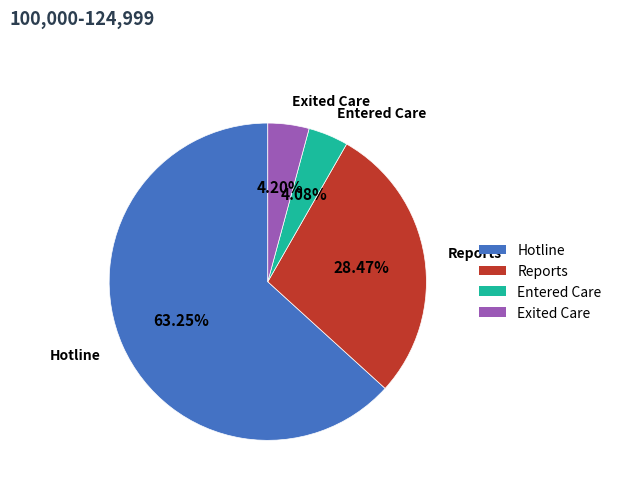

To the nearest percent, what percentage of the pie is Reports?

28%